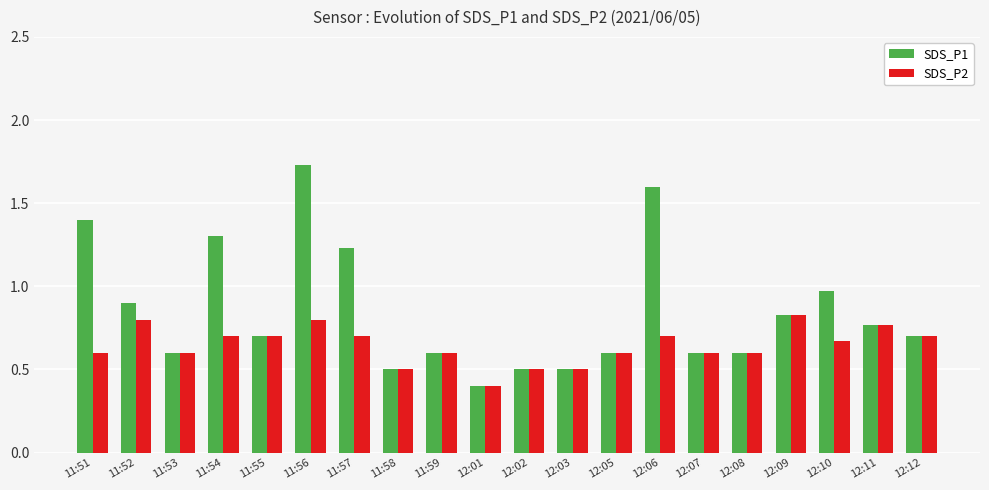

What is the spread (max minus min) of values at 11:56?

0.9